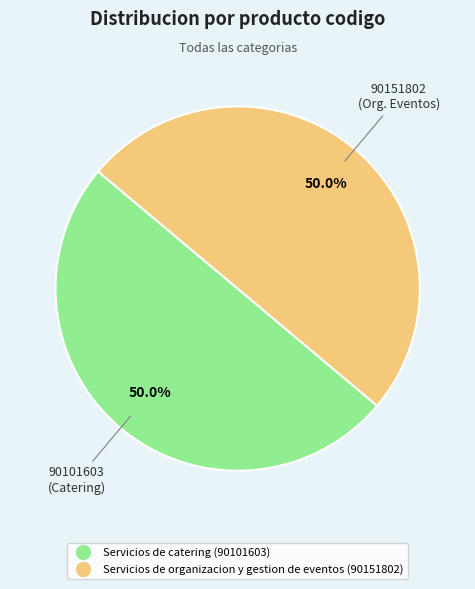

How much of the chart is everything except Servicios de organizacion y gestion de eventos?

50.0%